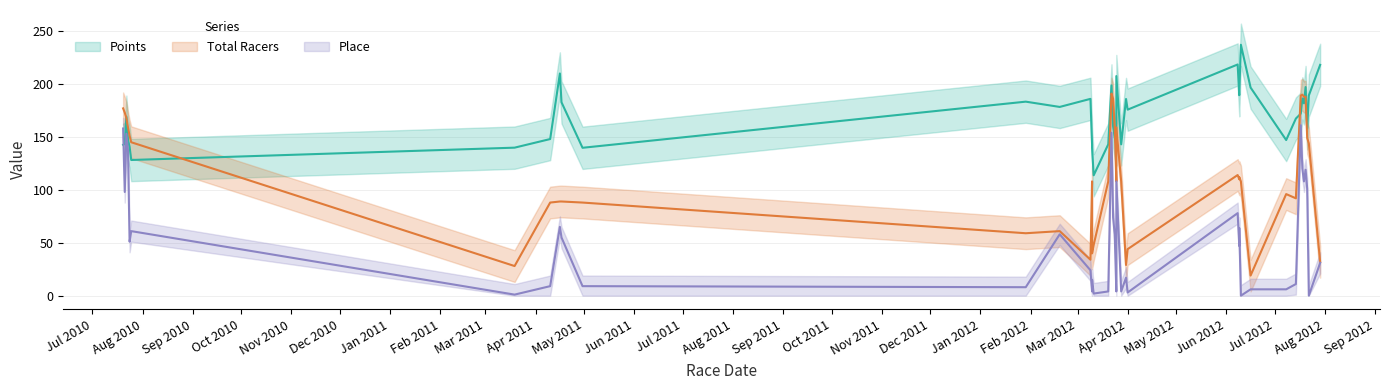

What is the difference between the Place values at 24 and Total Racers?

81.0